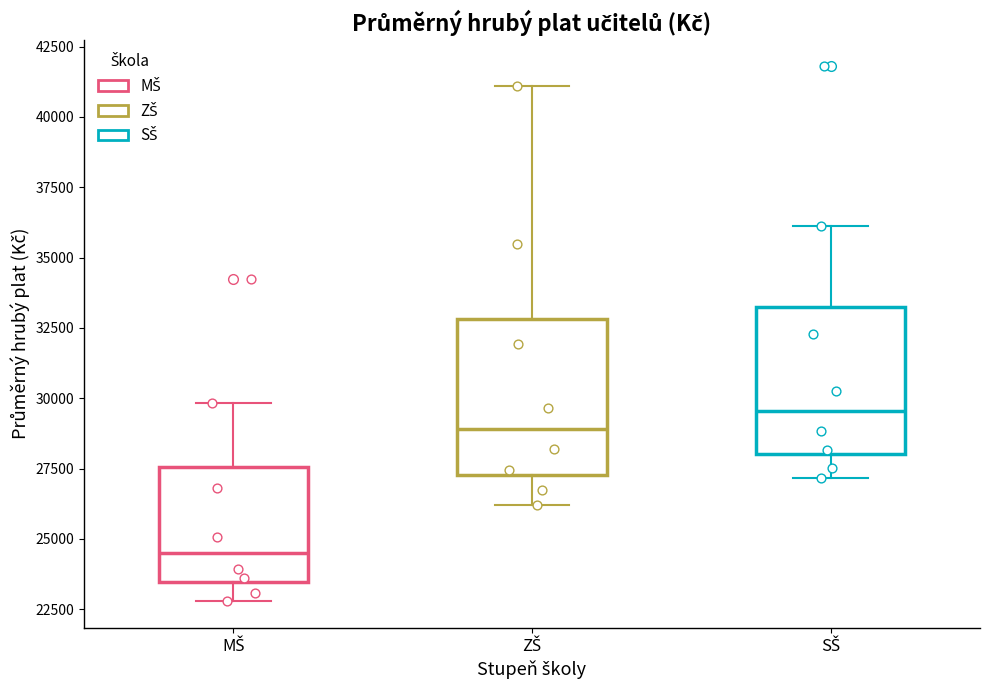

Reading left to right, read every box against the y-axis: the position of its median line, the range the box covers, and the ends of its whiskers. The values are not printed on the chart, so give them approximately, as read against the axis.

MŠ: median 24500, box 23500 to 27500, whiskers 23000 to 30000
ZŠ: median 29000, box 27500 to 33000, whiskers 26000 to 41000
SŠ: median 29500, box 28000 to 33000, whiskers 27000 to 36000